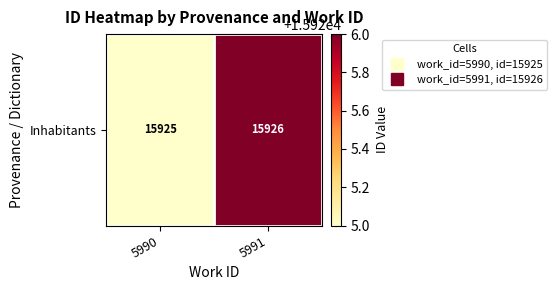

List the labels in order of value, largest first.

5991, 5990